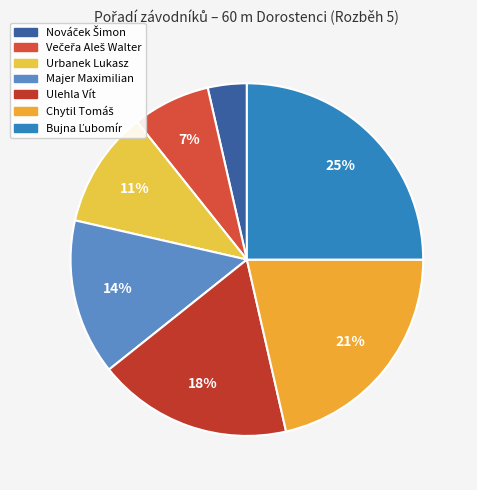

Combined, what portion of the pie is Bujna Ľubomír and Urbanek Lukasz?

35.7%